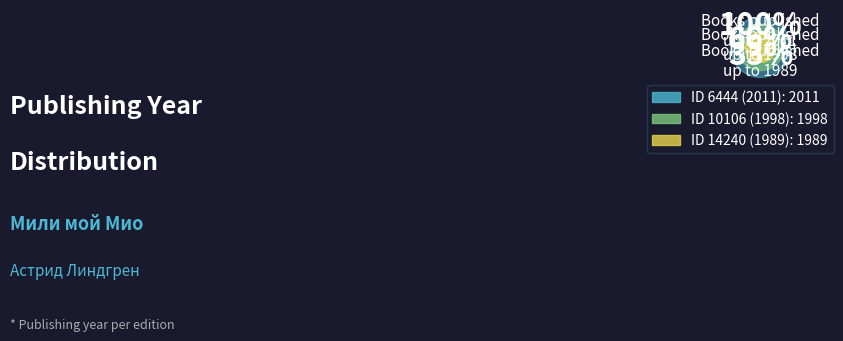

Count the number of slices in the pie.

3